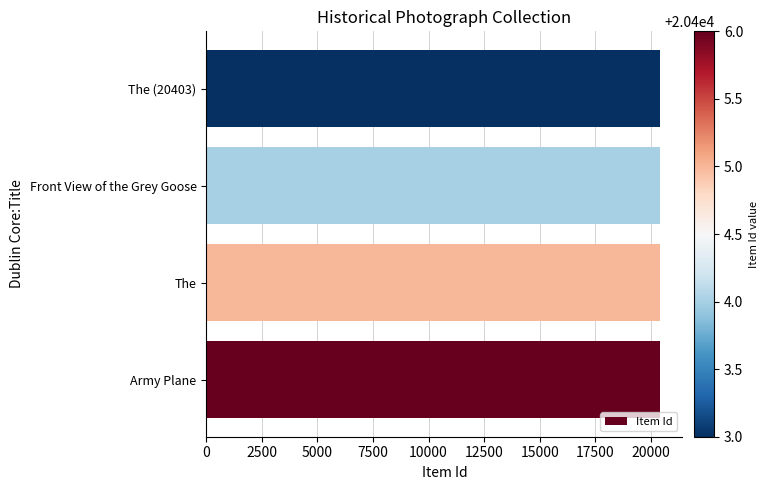

Approximately how many times larger is the value at Army Plane compared to Front View of the Grey Goose?

1.0